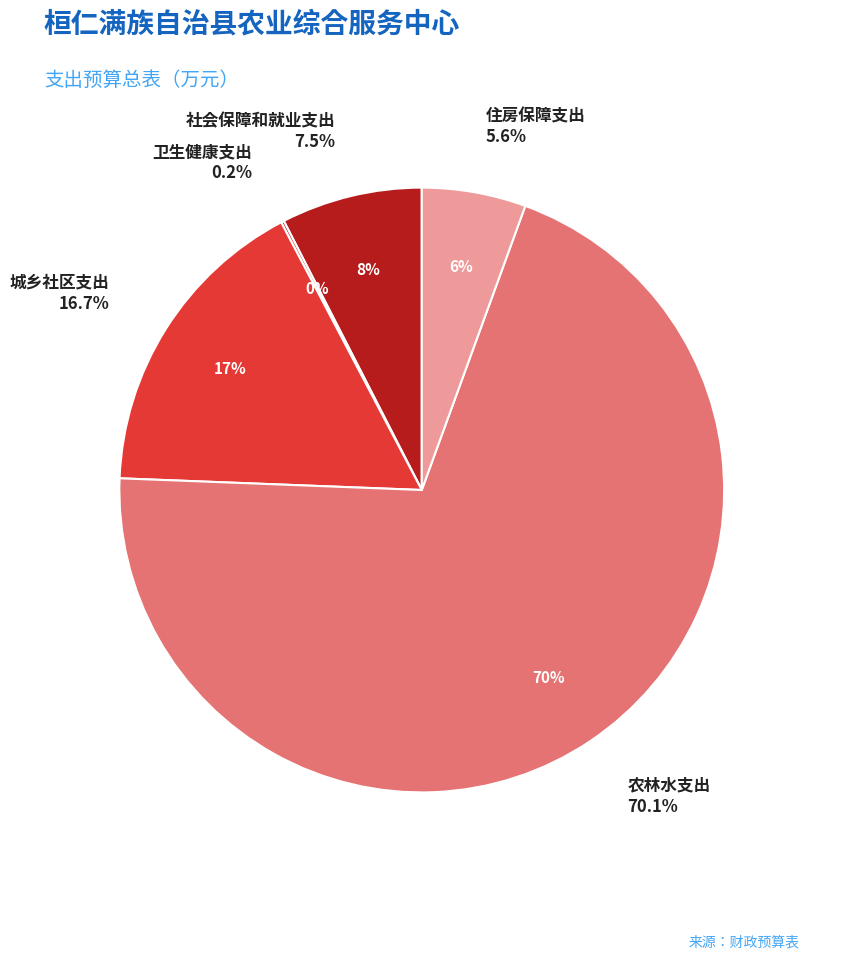

True or false: 农林水支出 accounts for 65% of the total.

False